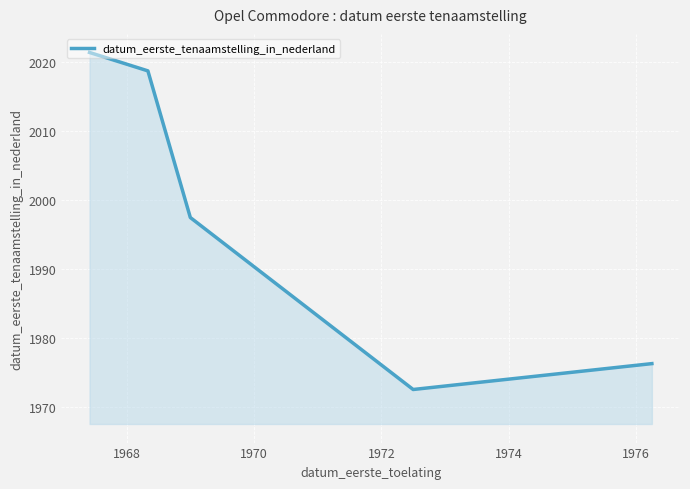

What is the smallest value displayed?

1972.5